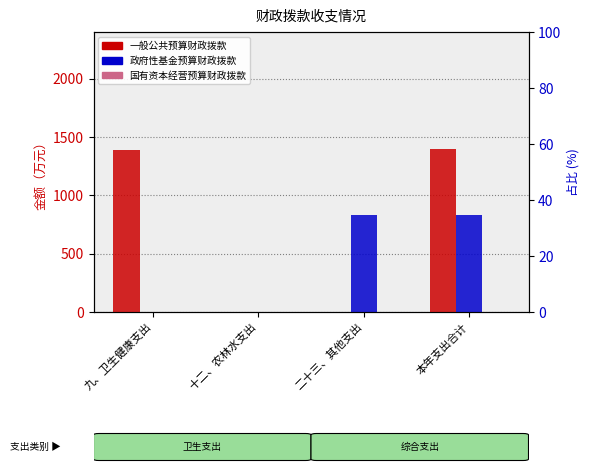

At which category does the chart reach its minimum across all series?

二十三、其他支出